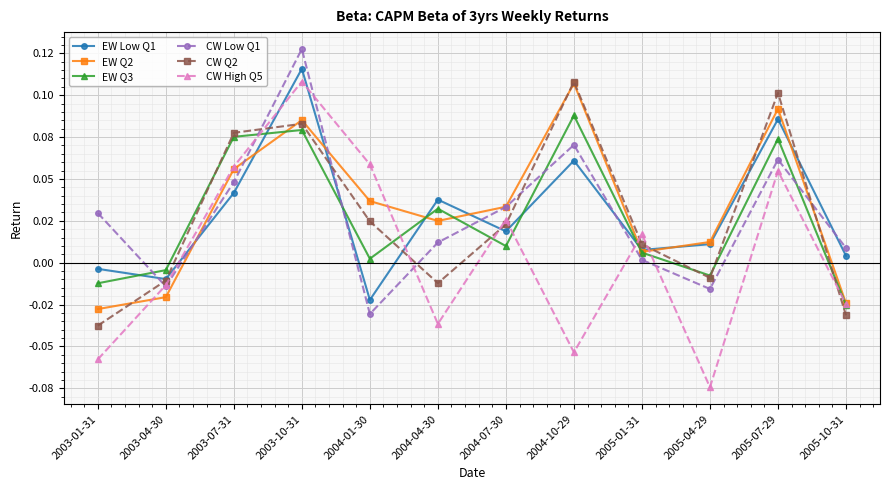

At which category does CW High Q5 reach its first local peak?

2003-10-31